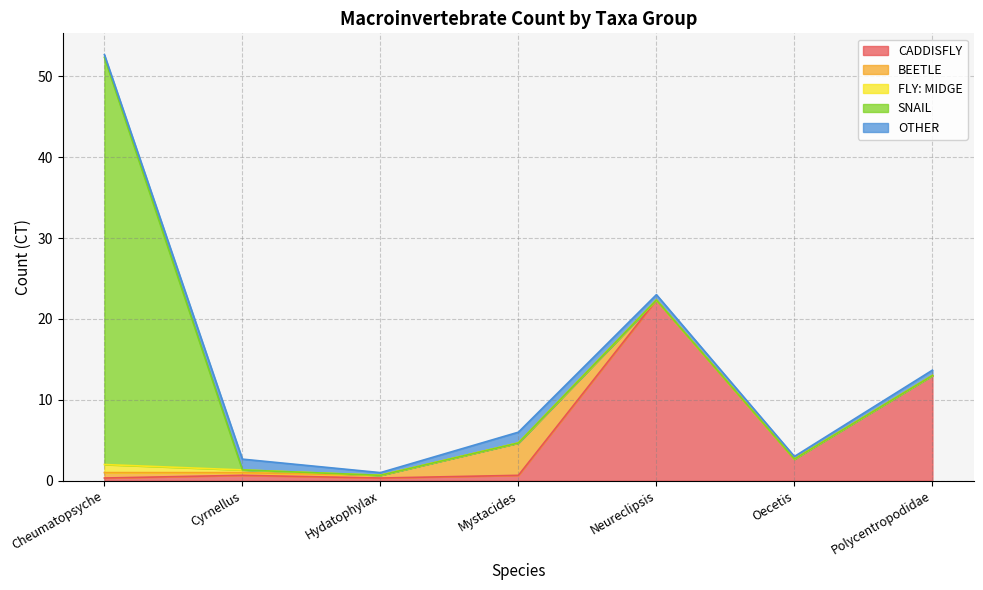

Between which two adjacent categories do SNAIL and BEETLE first intersect?

Cheumatopsyche and Cyrnellus